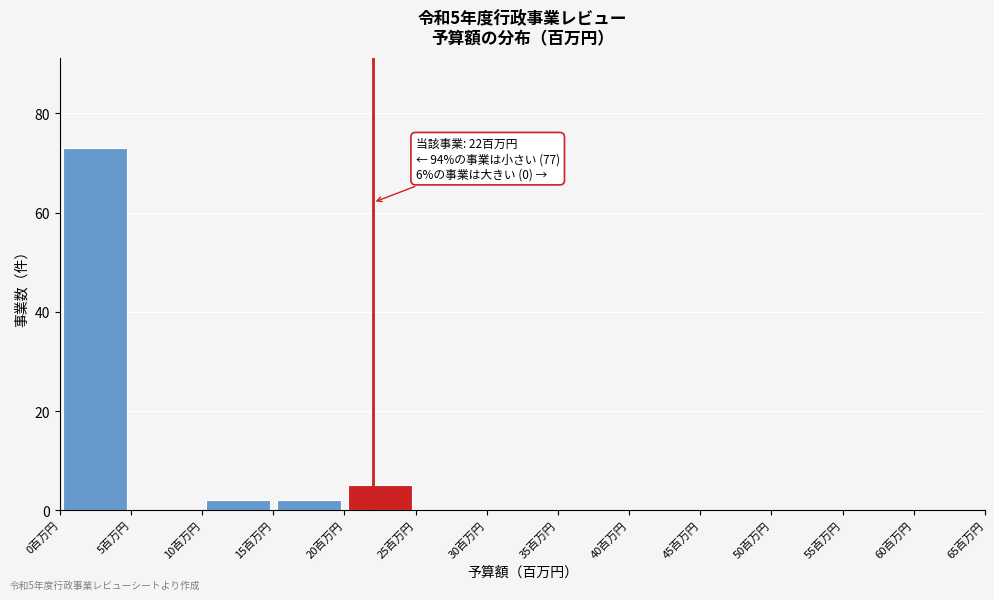

Which range on the x-axis has the tallest bar?

0 to 5